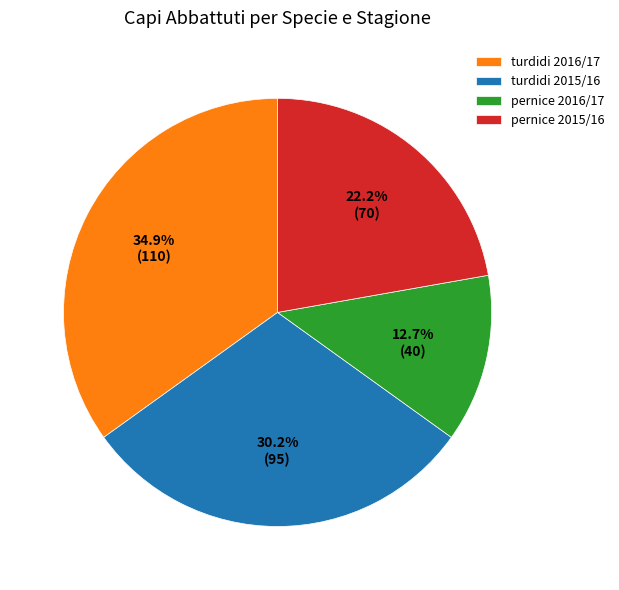

To the nearest percent, what is the combined percentage of turdidi 2016/17 and pernice 2015/16?

57%